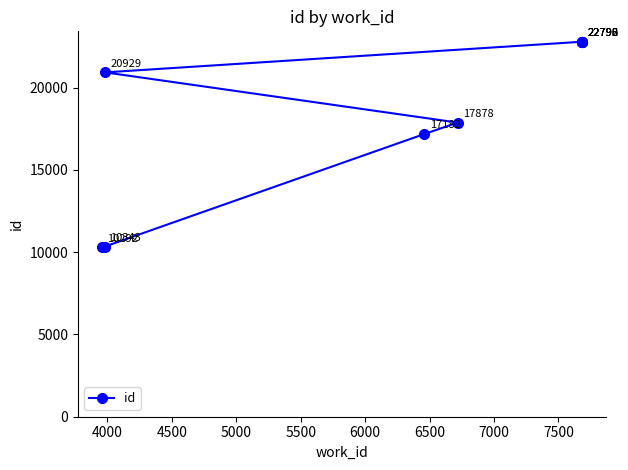

What is the minimum value shown in the chart?

10292